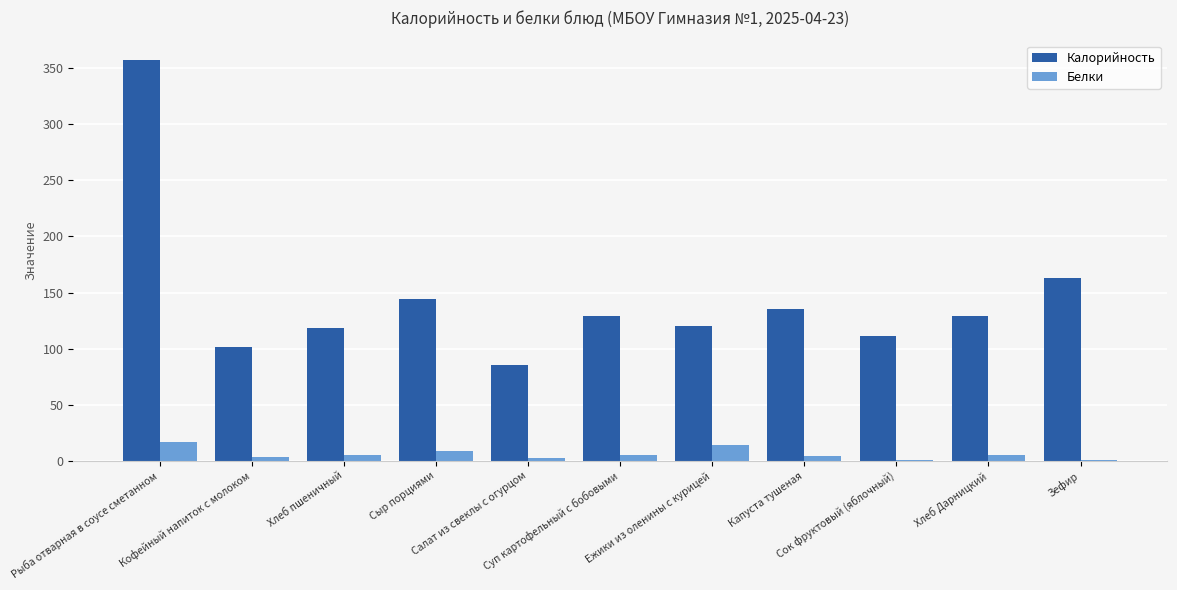

Which series has the largest total across all categories?

Калорийность